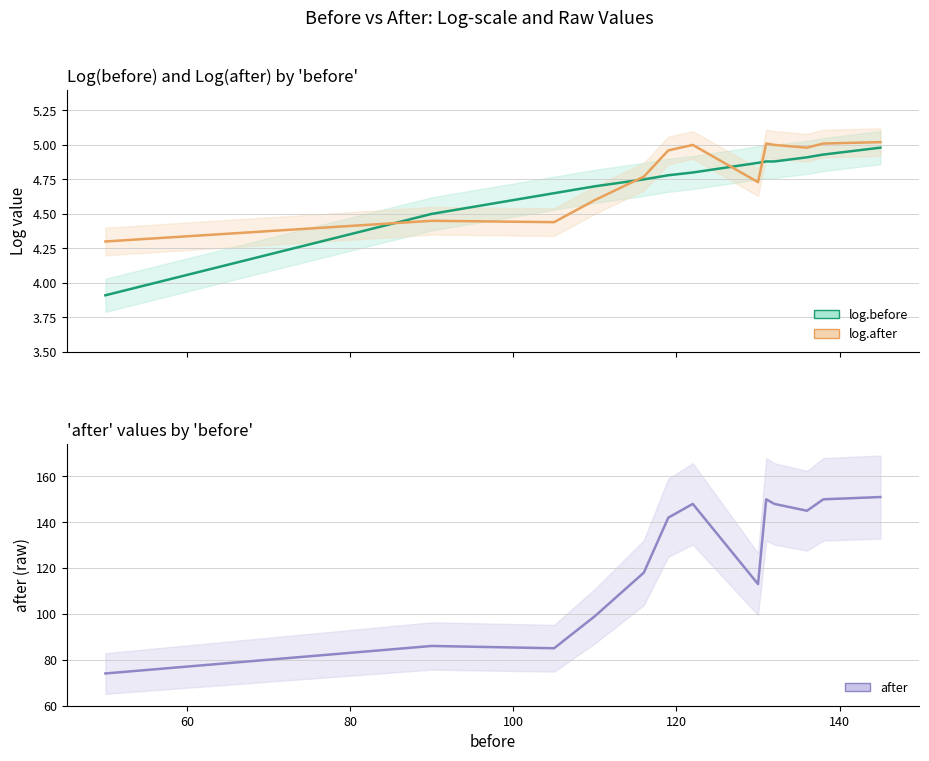

The after series shows 100.5 at 136. True or false?

False